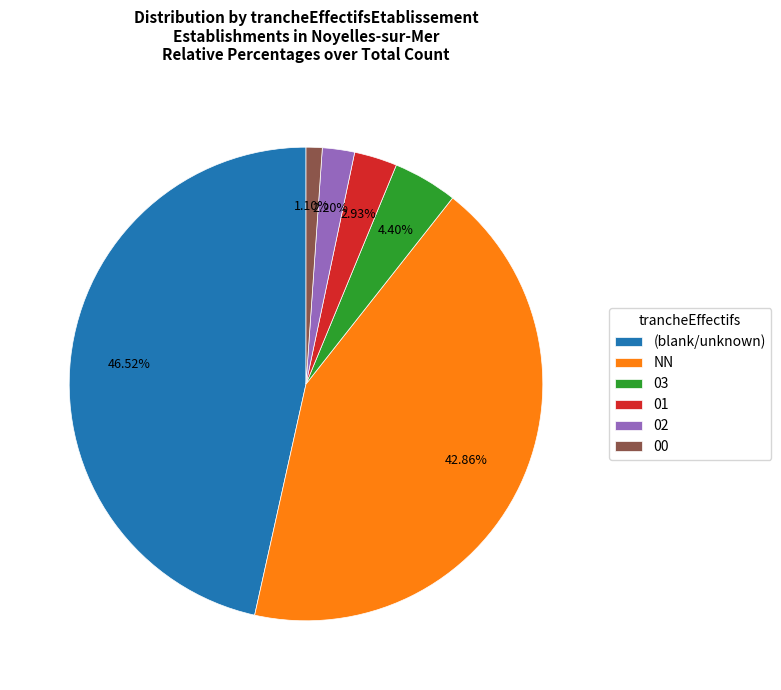

Is there any slice that represents more than half of the pie?

No